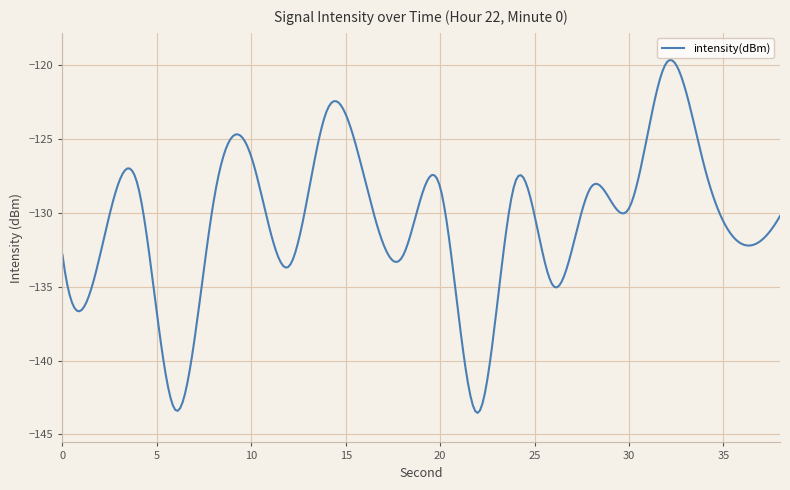

What is the difference between the maximum and minimum values?

23.9